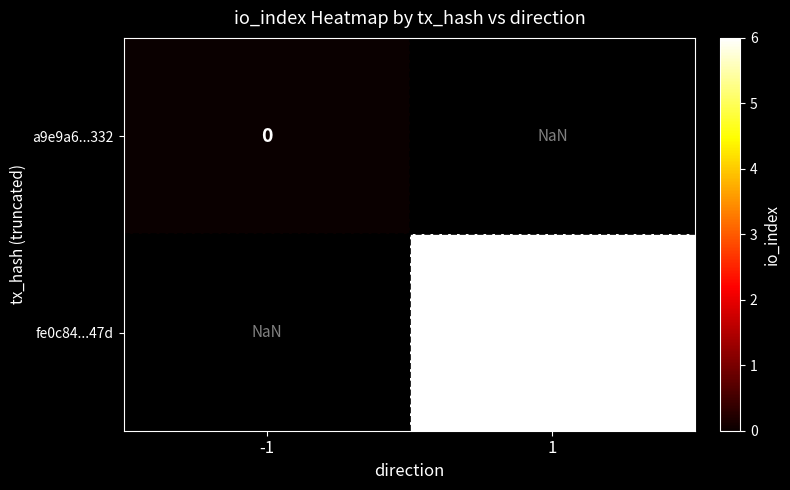

Is it true that fe0c84...47d equals 8.4 at 1?

False